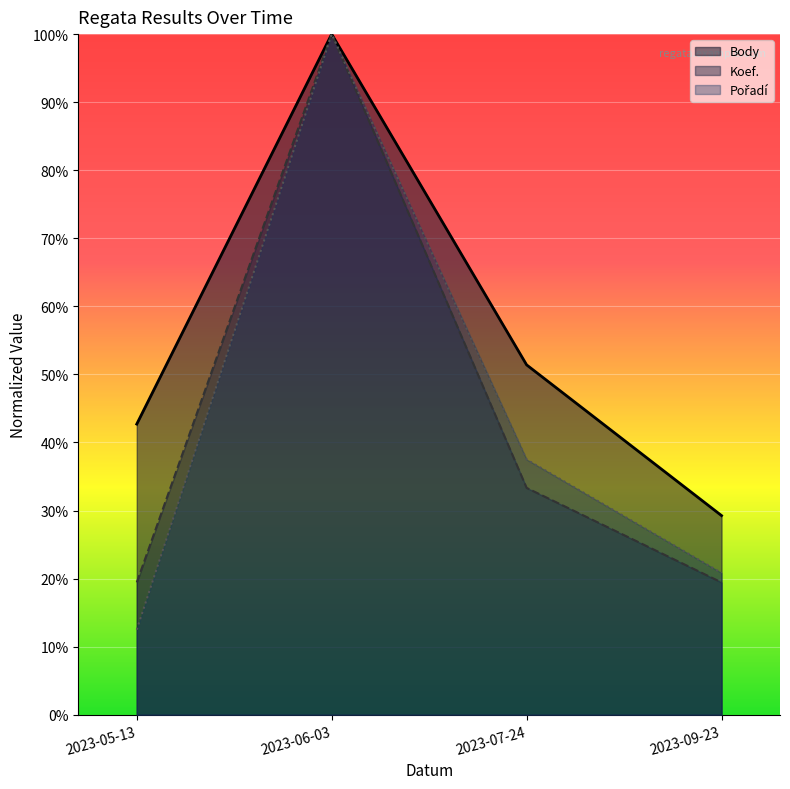

What position from the left is 2023-09-23?

4